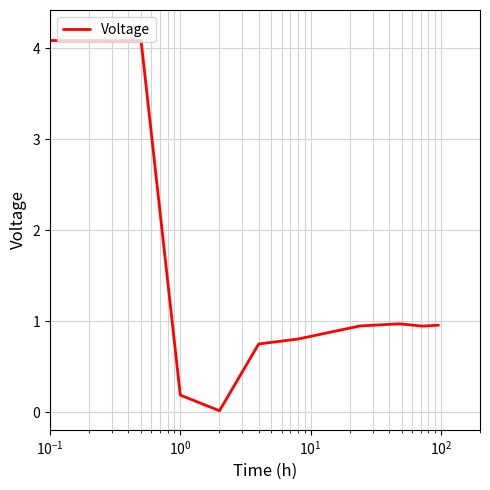

Does the chart display data point markers on the line(s)?

No